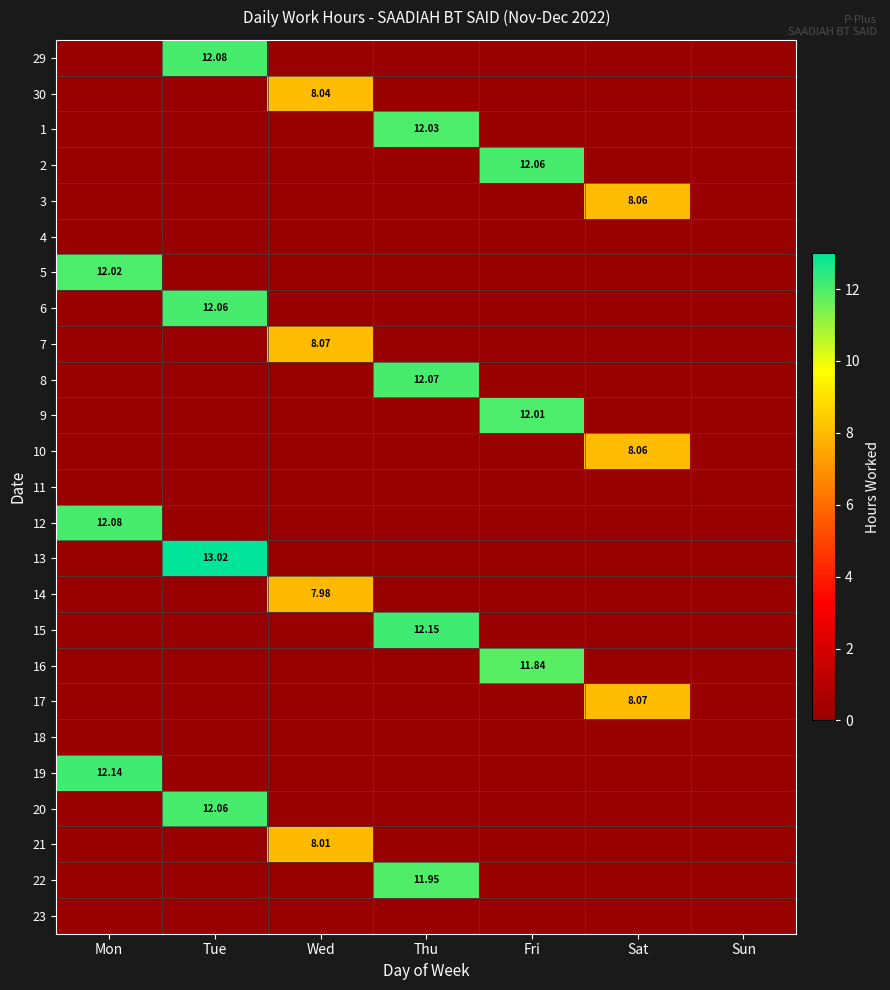

List the series in order of their peak value, lowest first.

4, 11, 18, 23, 14, 21, 30, 3, 10, 7, 17, 16, 22, 9, 5, 1, 2, 6, 20, 8, 29, 12, 19, 15, 13